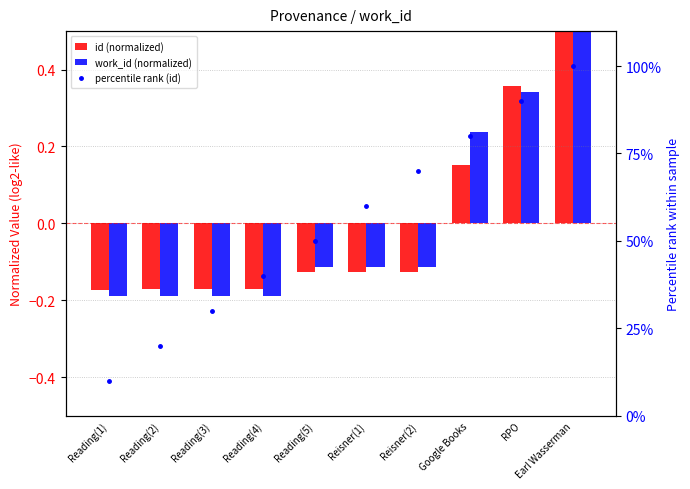

What is the highest value of the work_id (normalized) series?

0.5